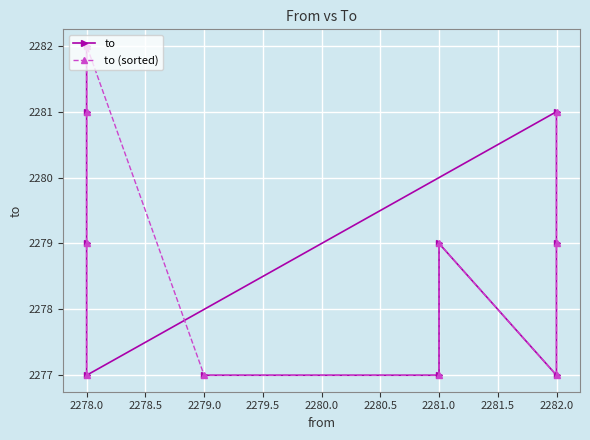

After their last crossing, which series has the higher values: to (sorted) or to?

to